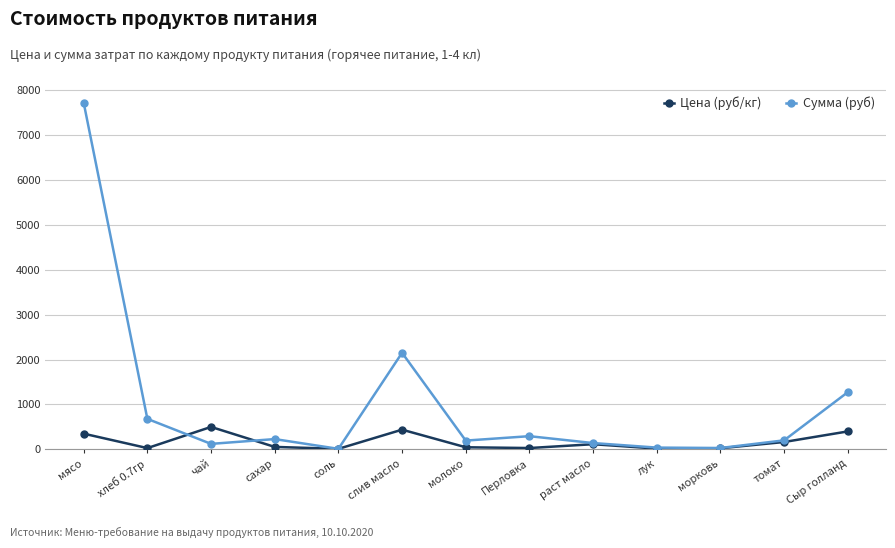

What is the label of the 9th point from the right?

соль